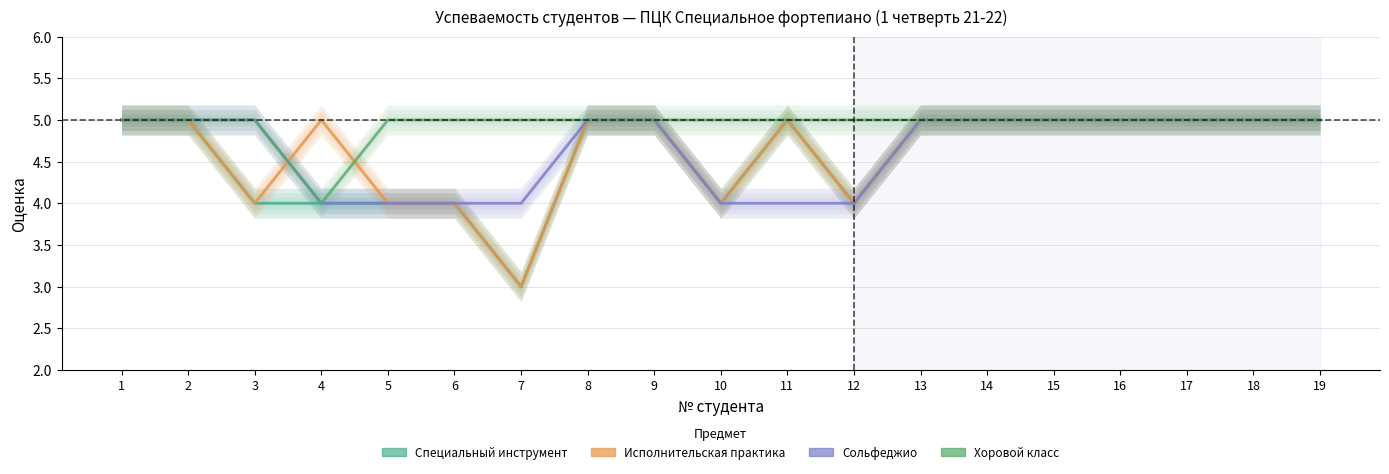

True or false: Исполнительская практика has a value of 5 at 14.

True